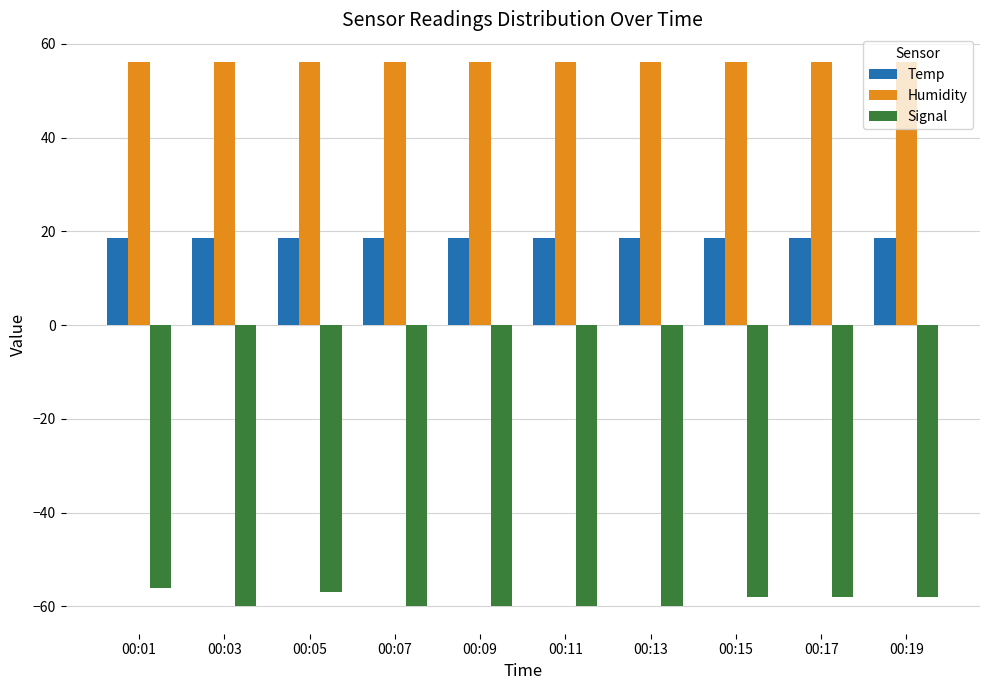

At 00:11, list the series in order from largest to smallest.

Humidity, Temp, Signal